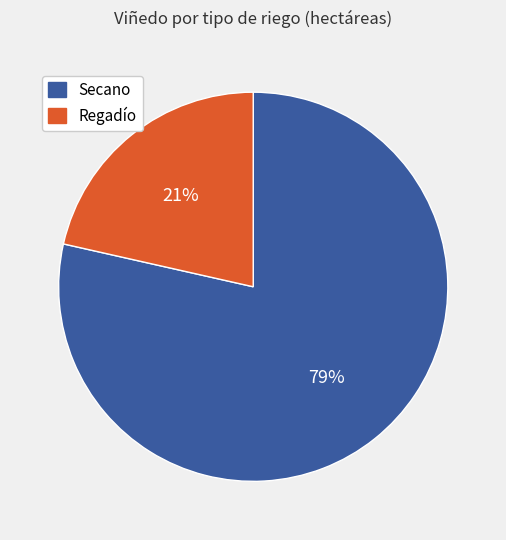

To the nearest percent, what is the average slice percentage?

50%